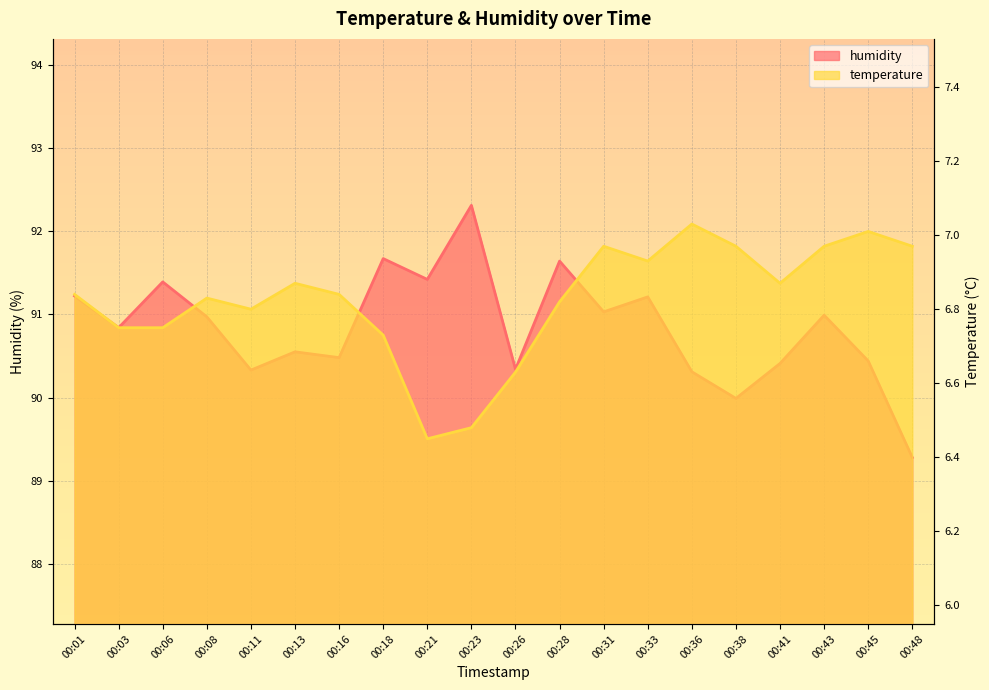

The value of humidity at 00:03 is 54.1. True or false?

False